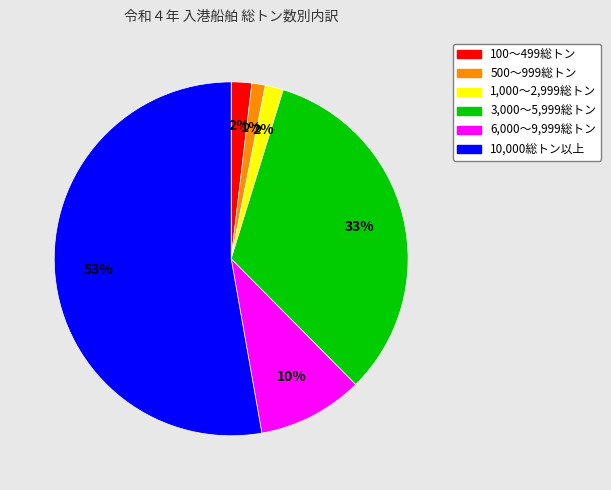

Which slice is the largest?

10,000総トン以上